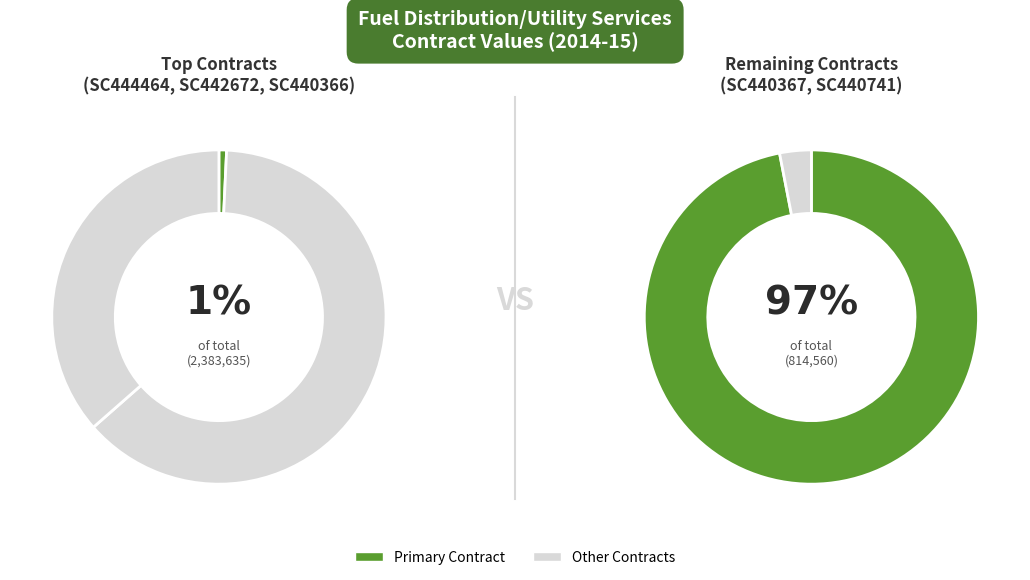

Combined, what portion of the pie is SC440366 and SC444464?

27.7%